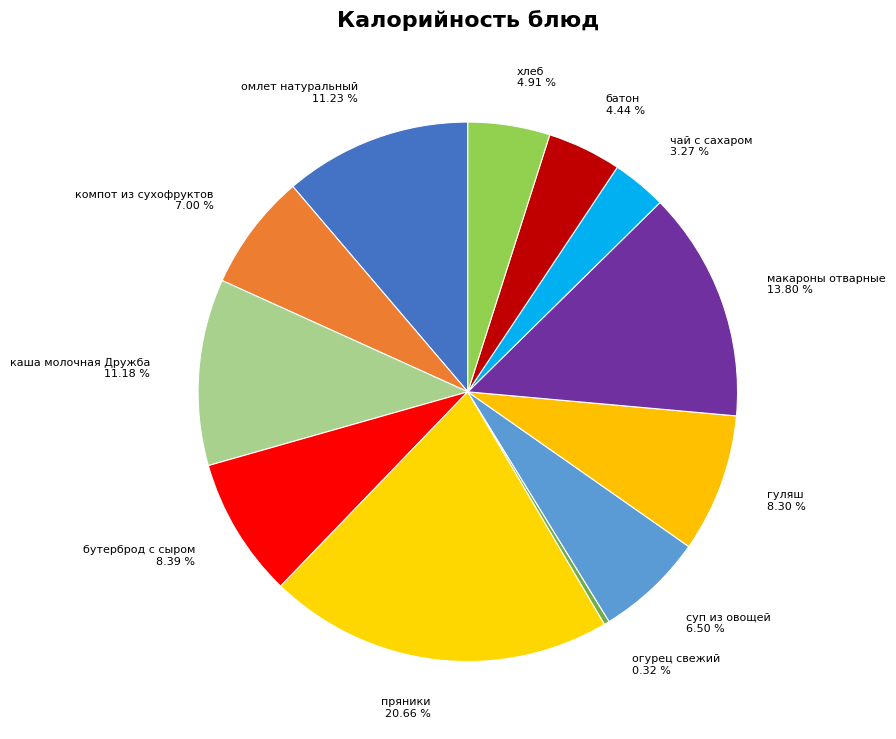

What percentage do бутерброд с сыром and омлет натуральный together represent?

19.6%